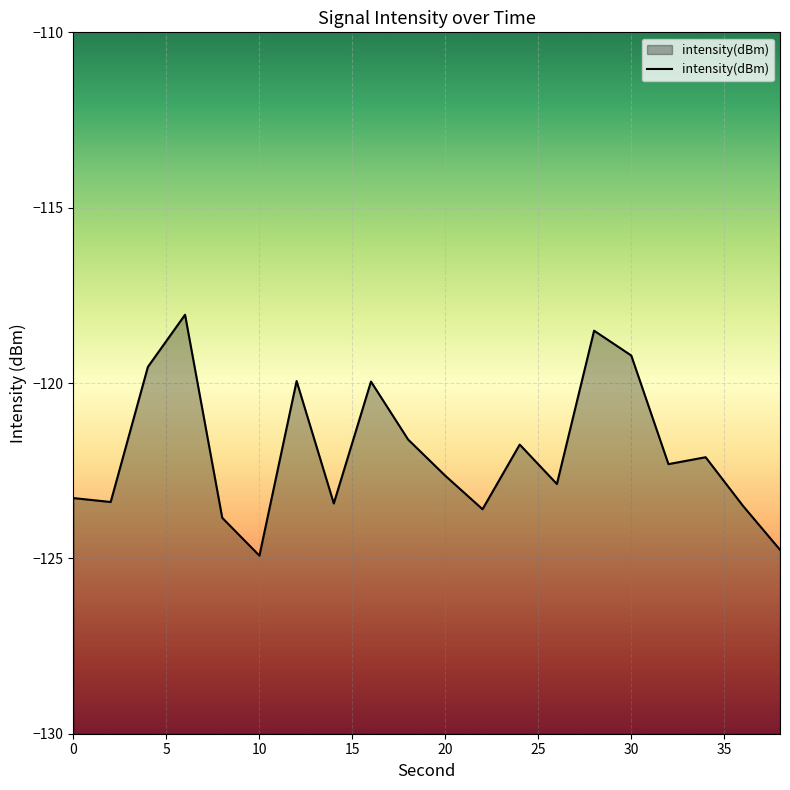

At which label is the value closest to -121?

18